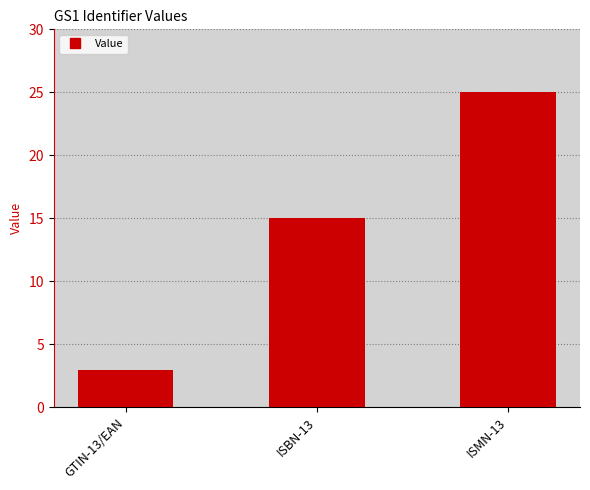

Which category has the highest value across all series?

ISMN-13